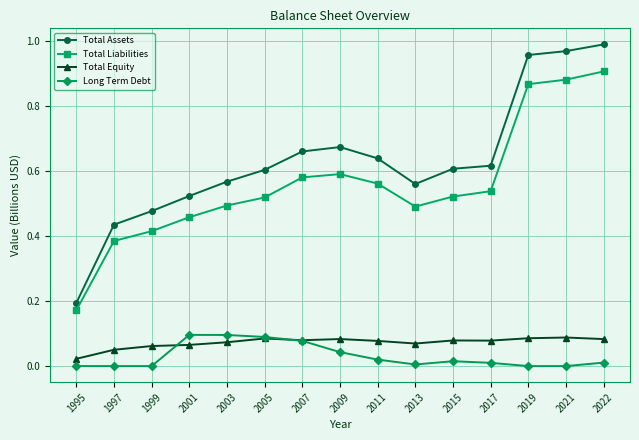

True or false: Total Assets has a value of 0.7 at 1997.

False